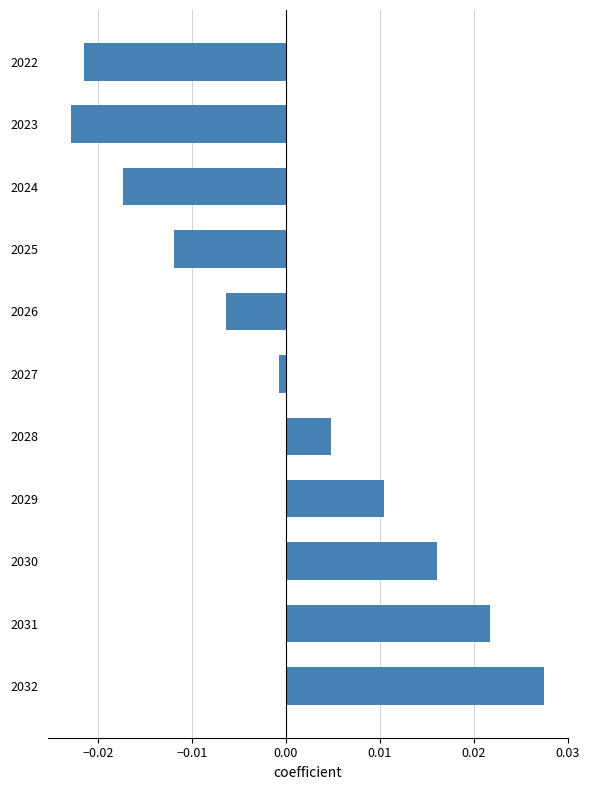

At which label is the value closest to 0?

2027